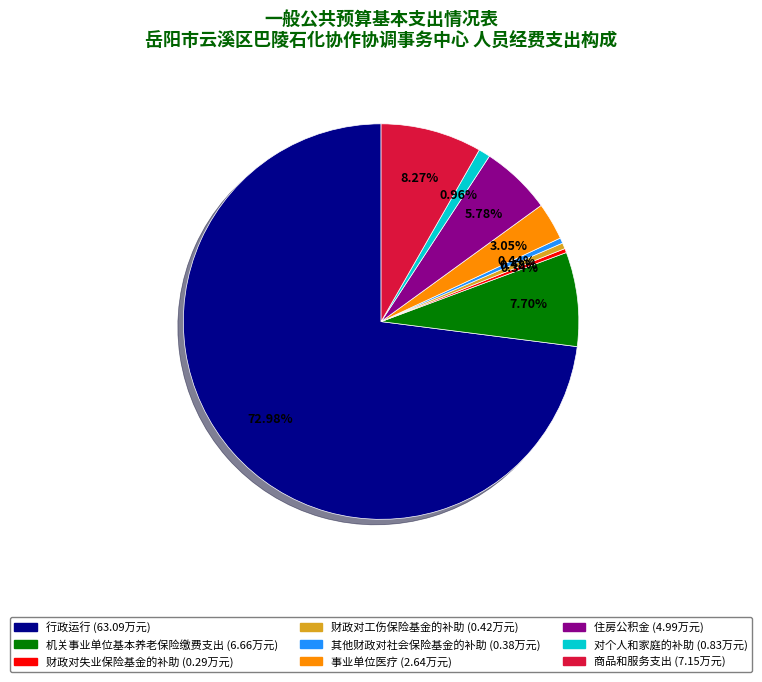

Is there a majority slice in this chart?

Yes